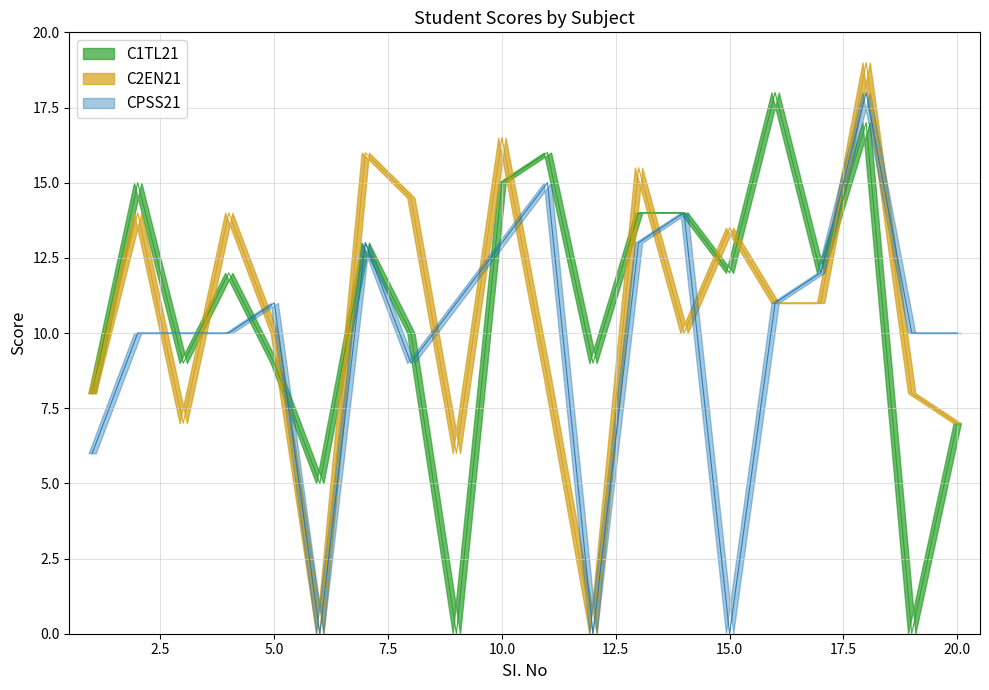

Which series has the largest range (max minus min)?

C2EN21